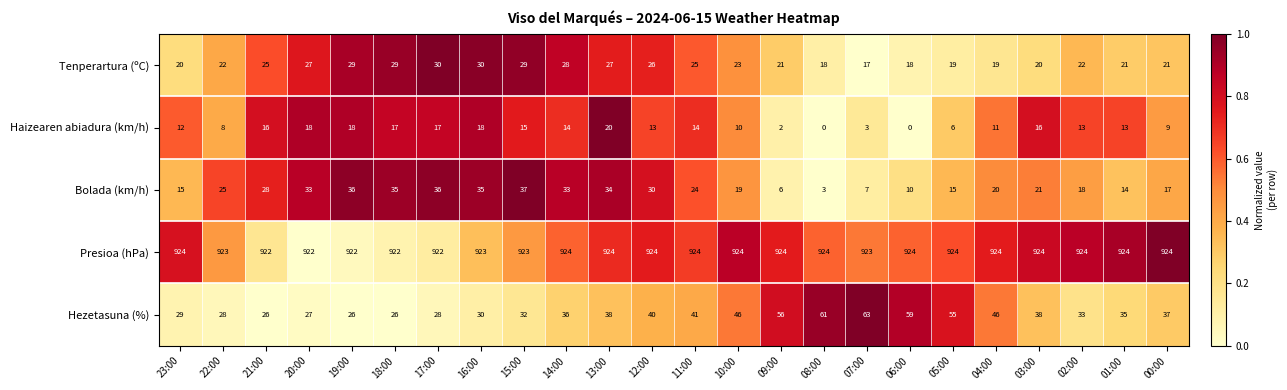

What is the sum of all Hezetasuna (%) values?

936